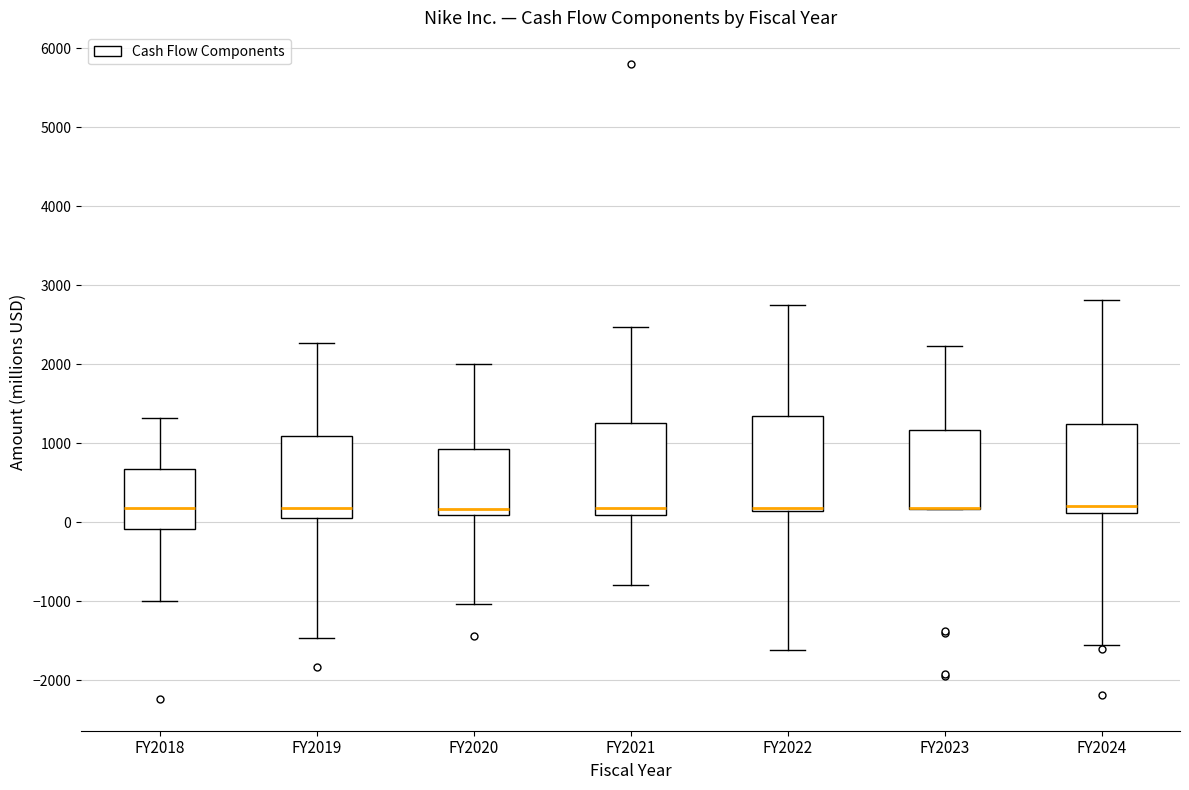

Reading left to right, transcribe this box plot: for each box, give where its median line is, the range the box spans, and where its two whiskers end, as read against the y-axis. The values are not printed on the chart, so give them approximately, as read against the axis.

FY2018: median 200, box -100 to 700, whiskers -1000 to 1300
FY2019: median 200, box 100 to 1100, whiskers -1500 to 2300
FY2020: median 200, box 100 to 900, whiskers -1000 to 2000
FY2021: median 200, box 100 to 1300, whiskers -800 to 2500
FY2022: median 200, box 100 to 1400, whiskers -1600 to 2800
FY2023: median 200 (drawn on the box's lower edge), box 200 to 1200, whiskers 200 to 2200
FY2024: median 200, box 100 to 1200, whiskers -1600 to 2800